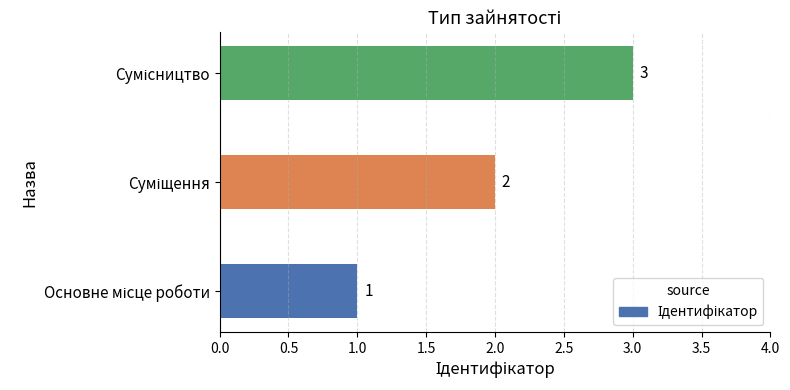

Count the values in the range 1 to 3.

3